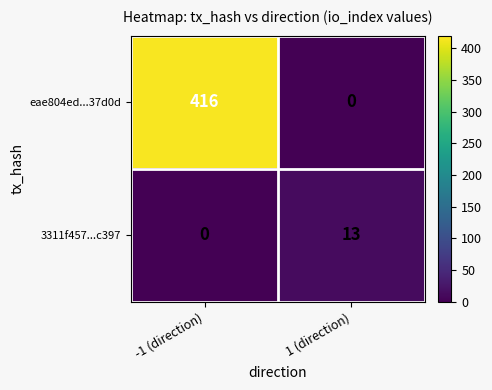

Count the number of categories in the chart.

2